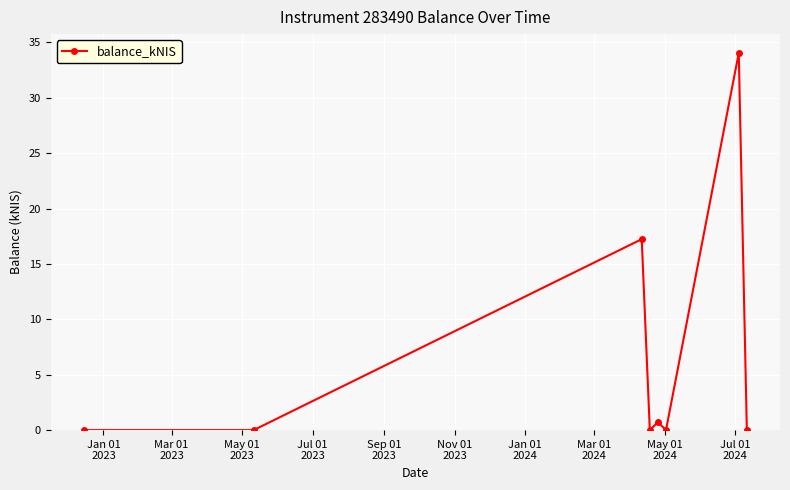

True or false: there are more than 1 points higher than both neighbors.

True